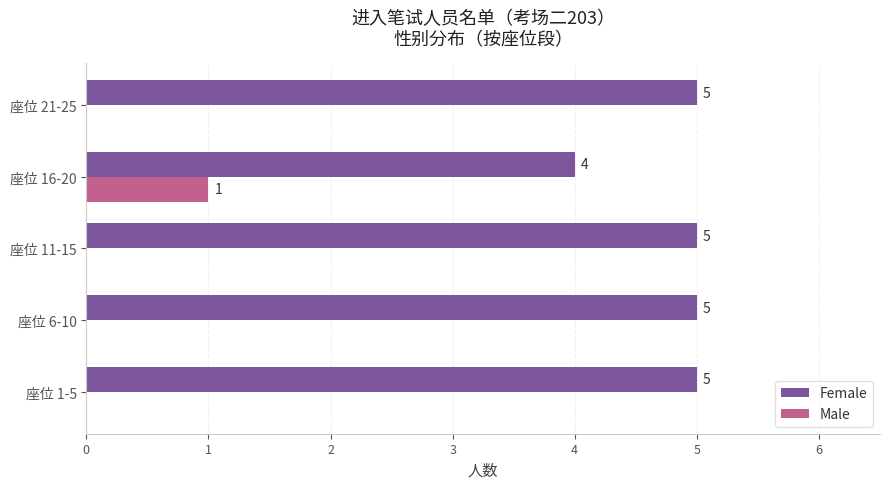

What is the maximum value shown in the chart?

5